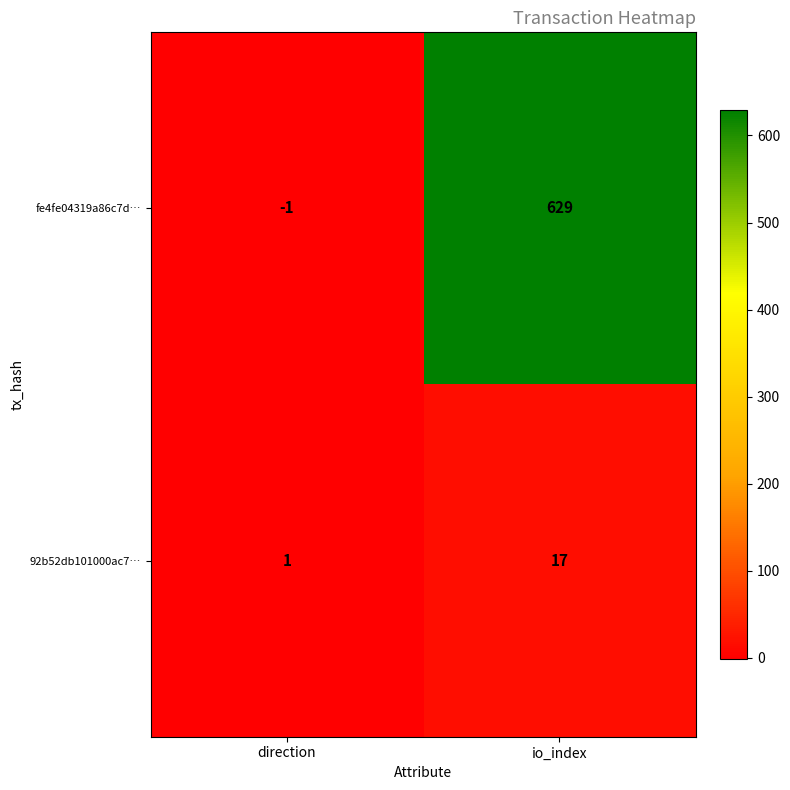

What is the sum of the fe4fe04319a86c7d… values at direction and io_index?

628